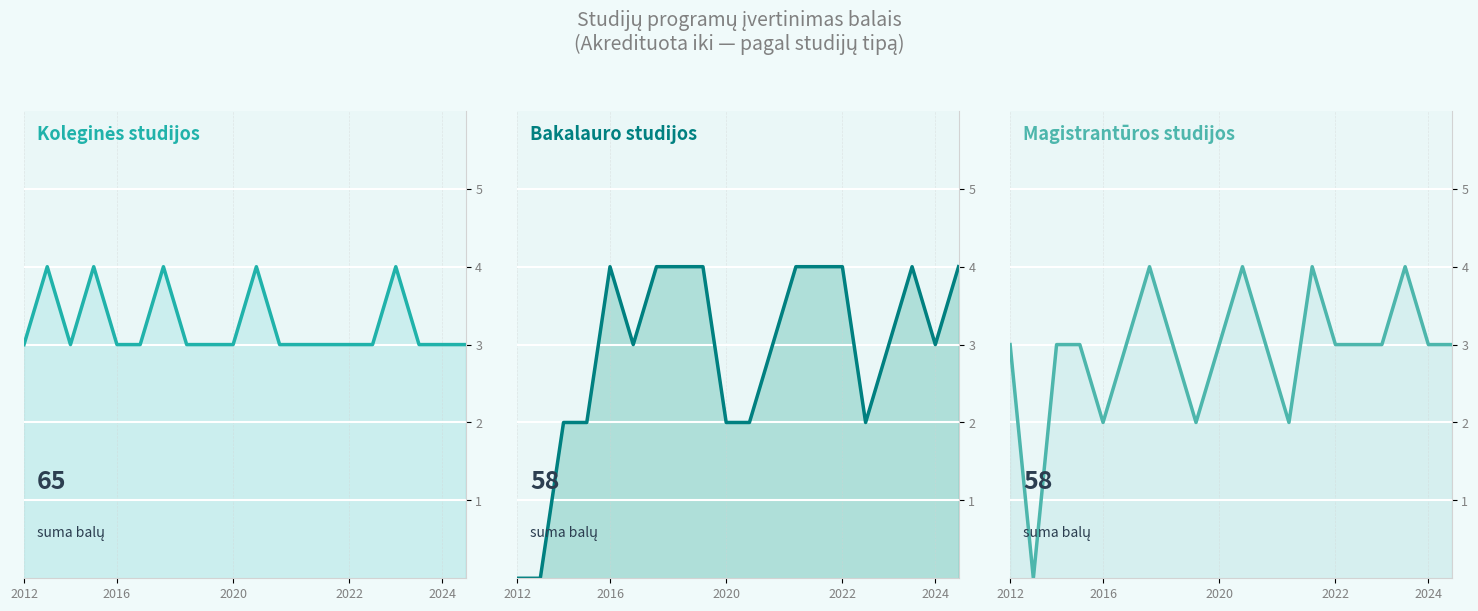

Count the Bakalauro studijos values in the range 2 to 4.

18